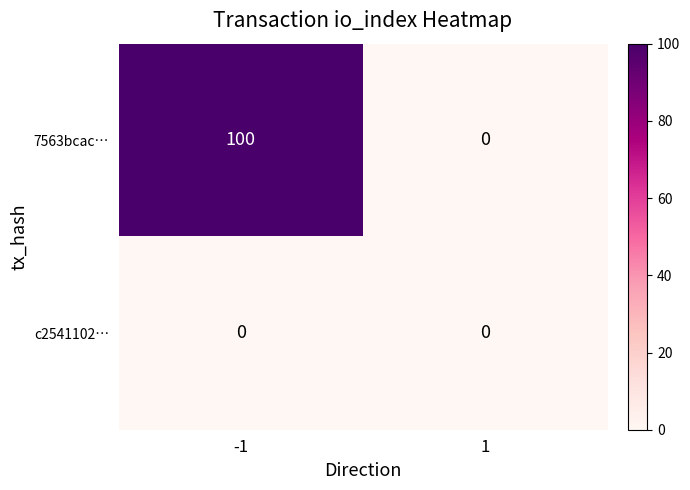

List the series in order of their peak value, highest first.

7563bcac…, c2541102…